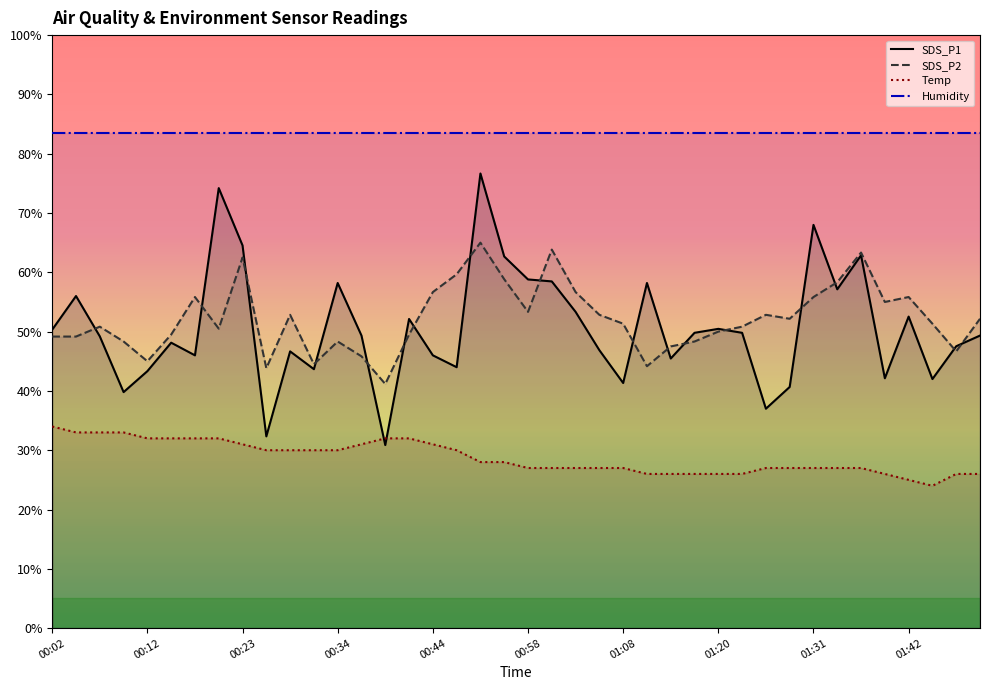

Between 01:08 and 01:42, which is larger?

01:42